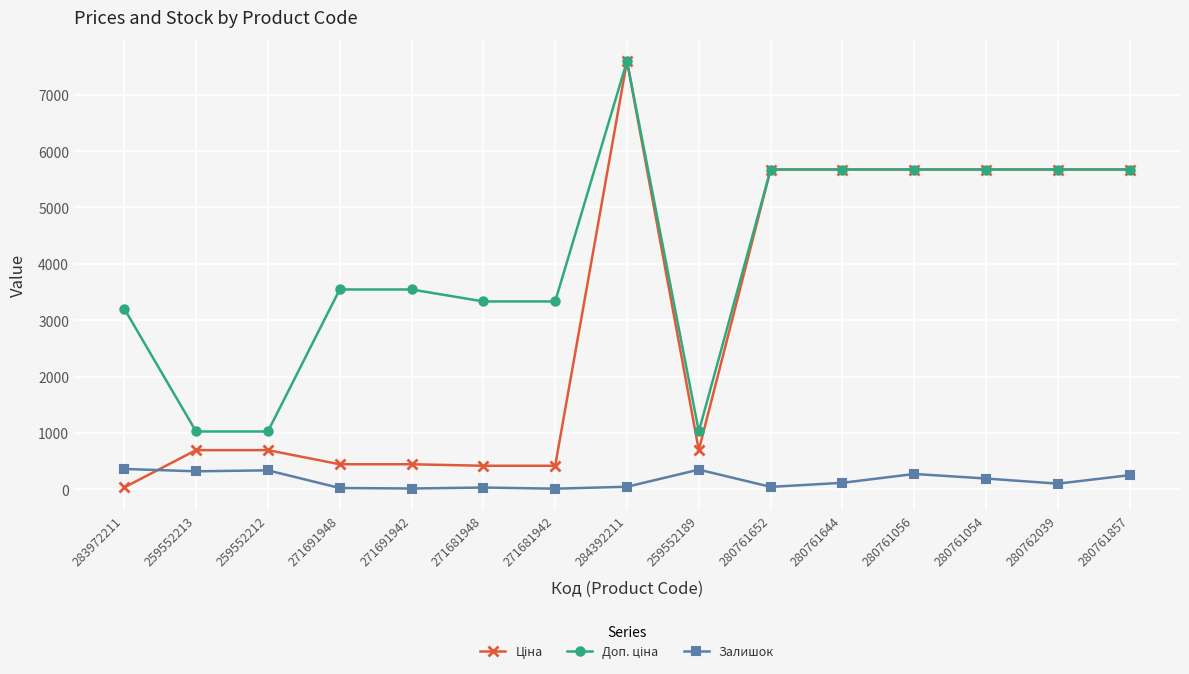

At which category is the sum across all series the highest?

284392211